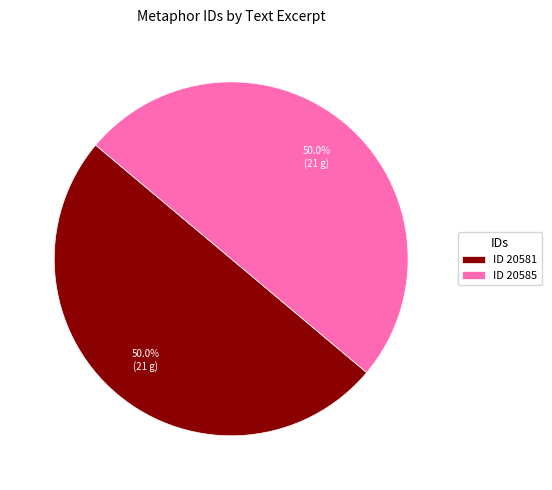

What percentage do ID 20581 and ID 20585 together represent?

100.0%